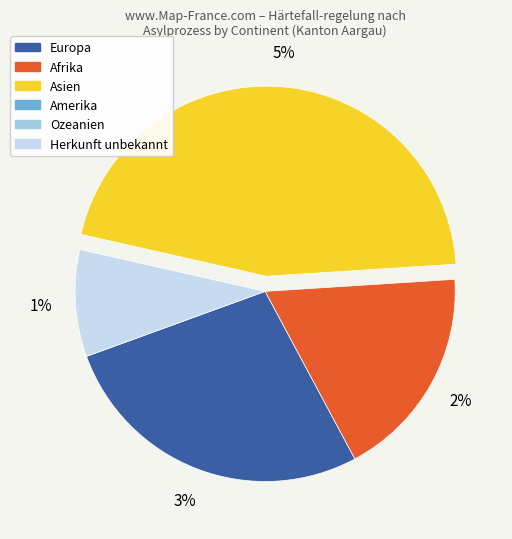

Does Amerika account for over 50% of the chart?

No